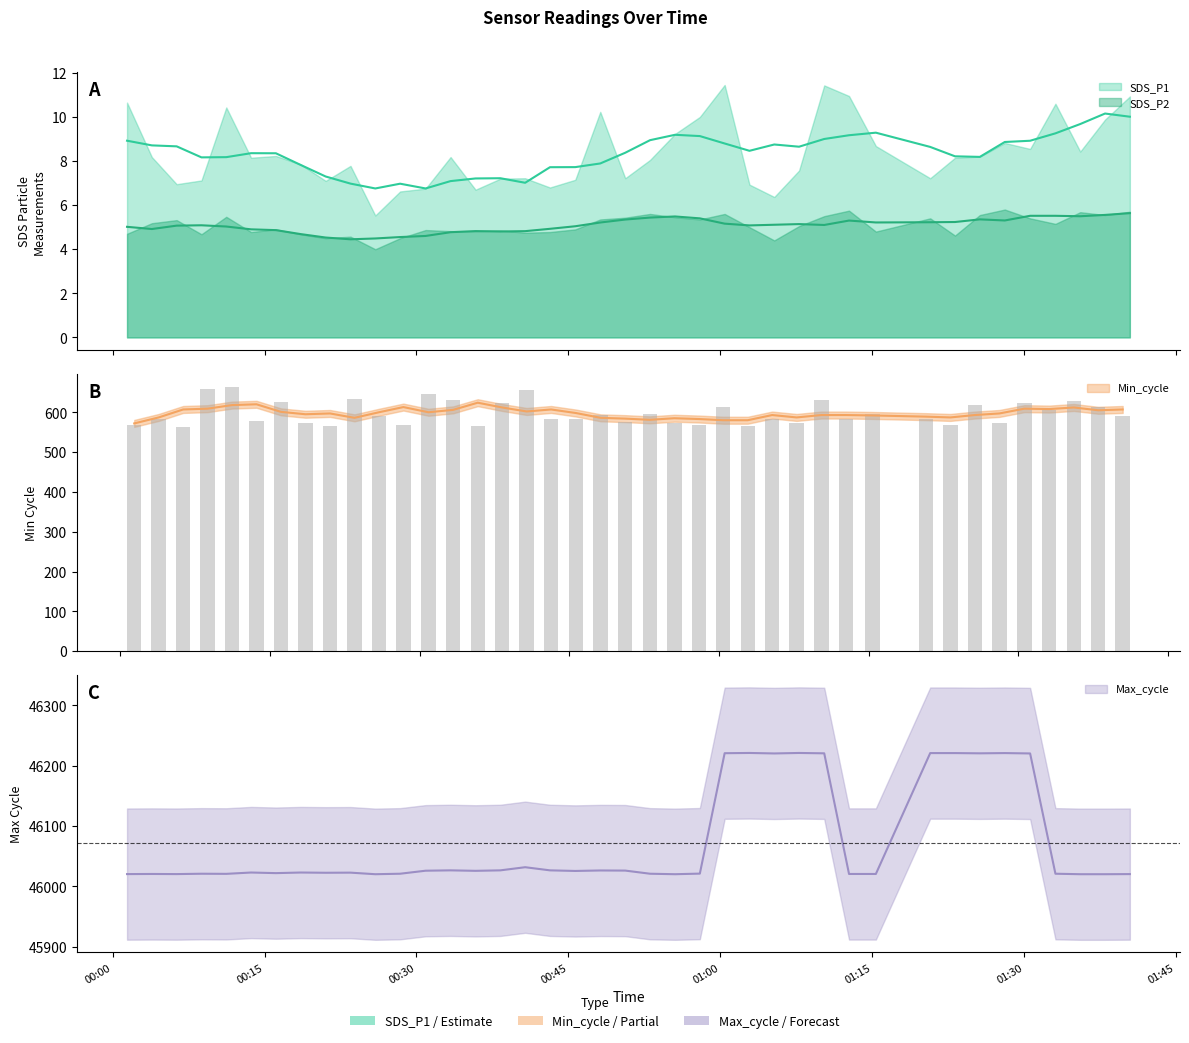

Which series has the largest range (max minus min)?

Max_cycle